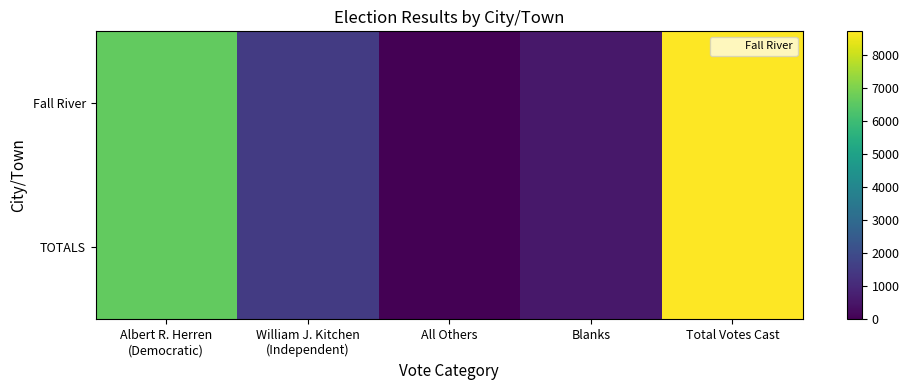

Which has a higher value, William J. Kitchen
(Independent) or All Others?

William J. Kitchen
(Independent)